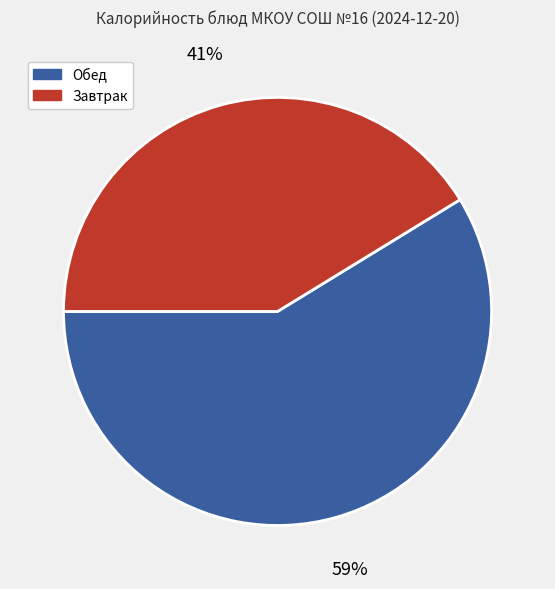

How many segments does this pie chart have?

2